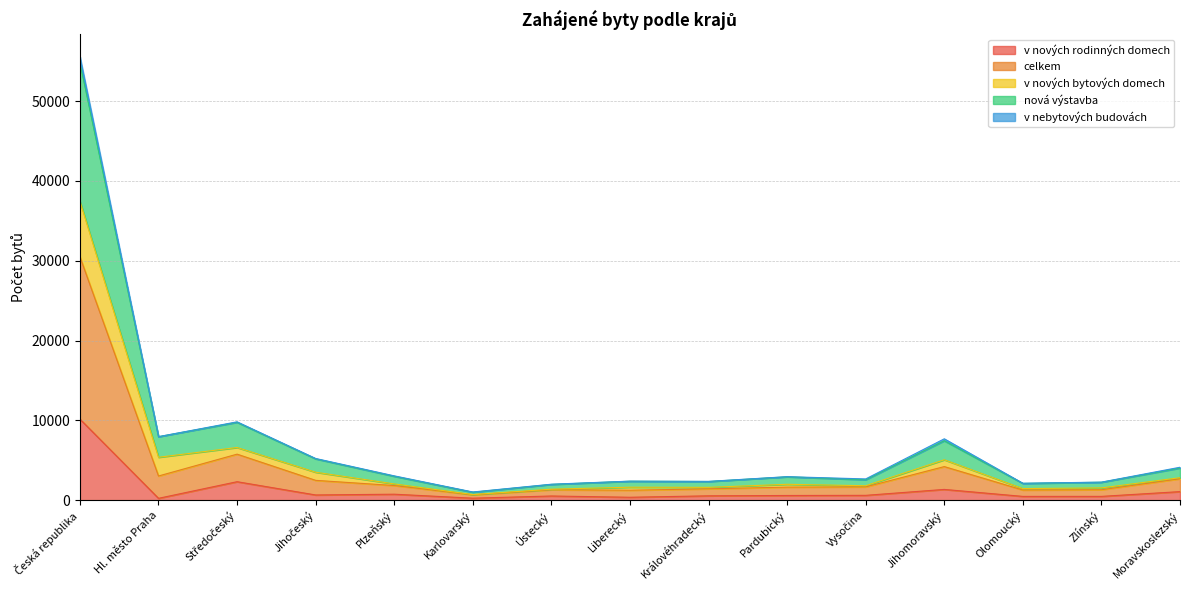

What are all the series names shown in the legend?

v nových rodinných domech, celkem, v nových bytových domech, nová výstavba, v nebytových budovách